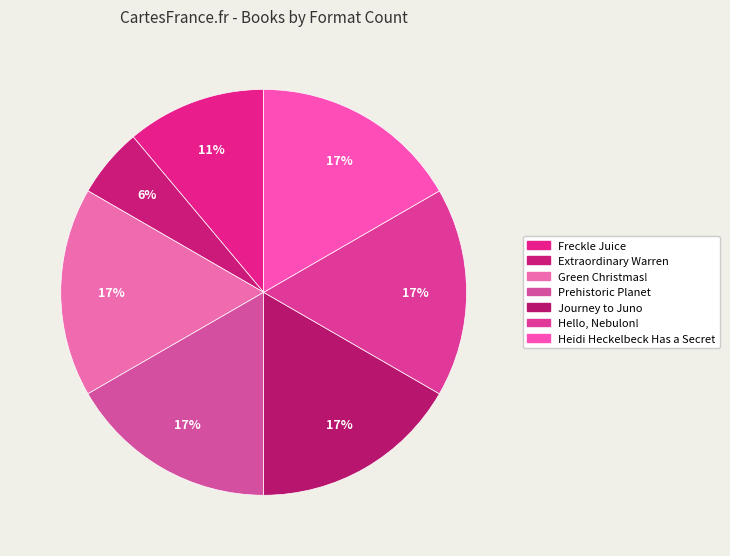

Rank the categories by value from highest to lowest.

Green Christmas!, Prehistoric Planet, Journey to Juno, Hello, Nebulon!, Heidi Heckelbeck Has a Secret, Freckle Juice, Extraordinary Warren